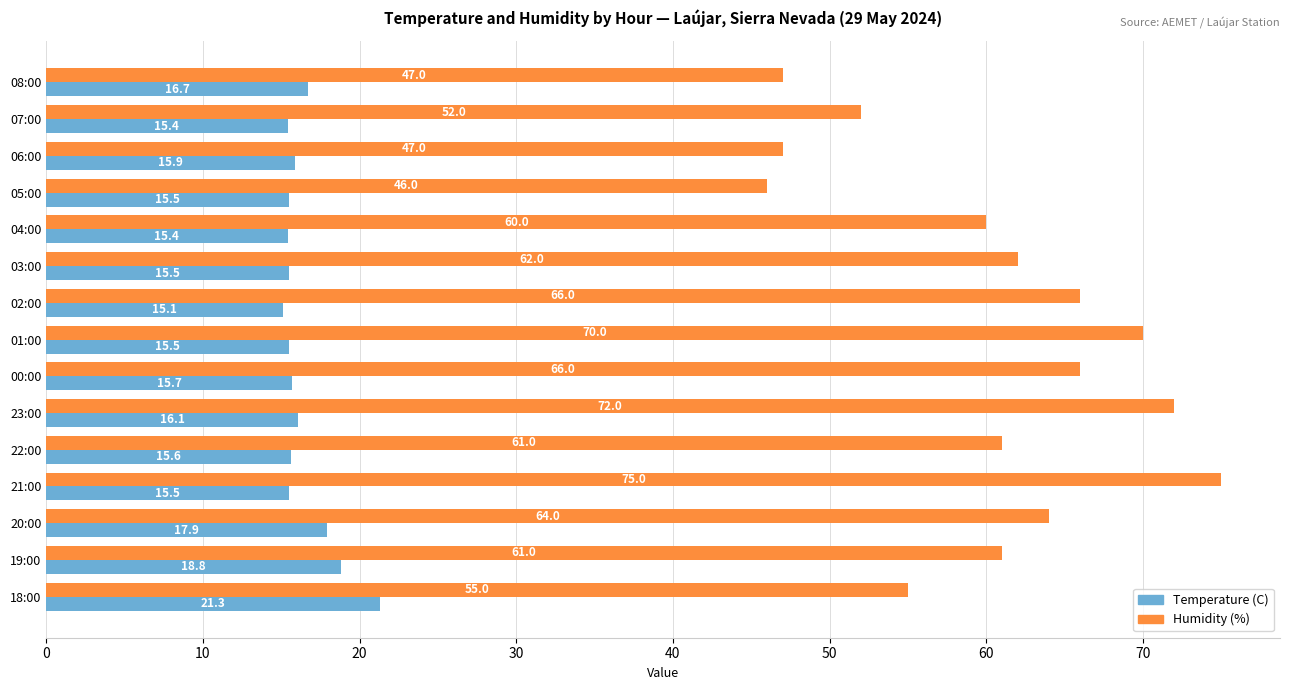

At 05:00, list the series in order from smallest to largest.

Temperature (C), Humidity (%)